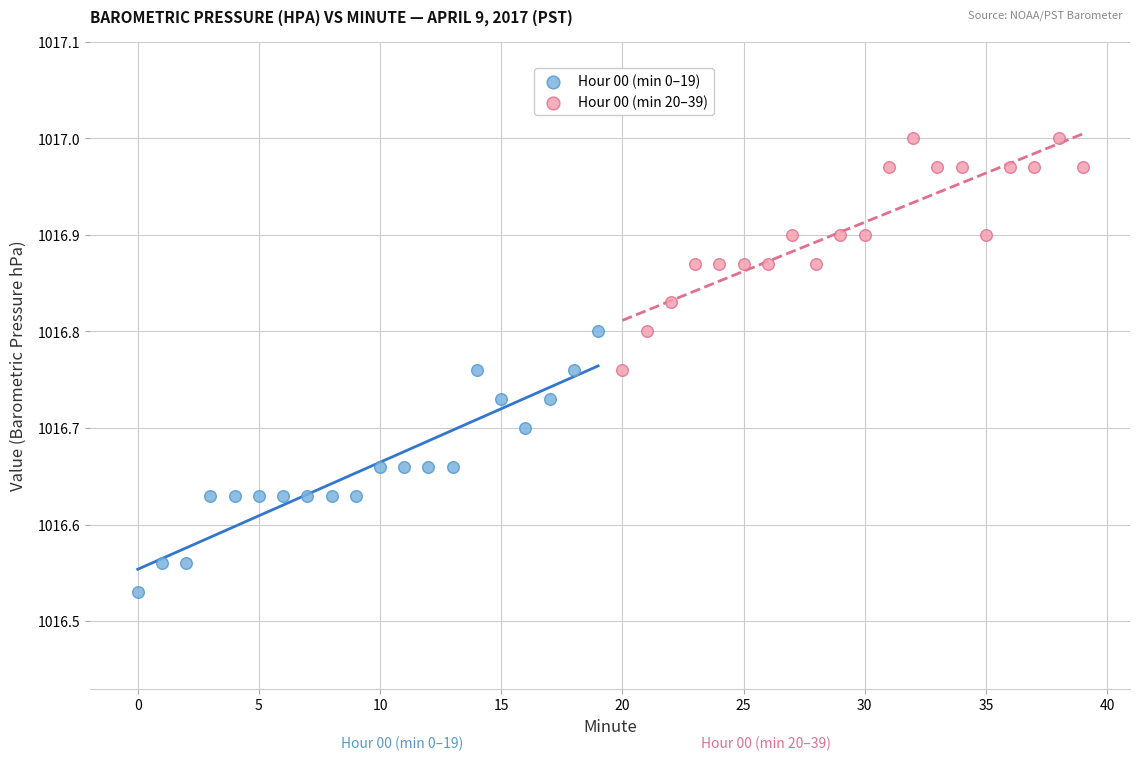

Which series contains the highest Y value?

Hour 00 (min 20–39)